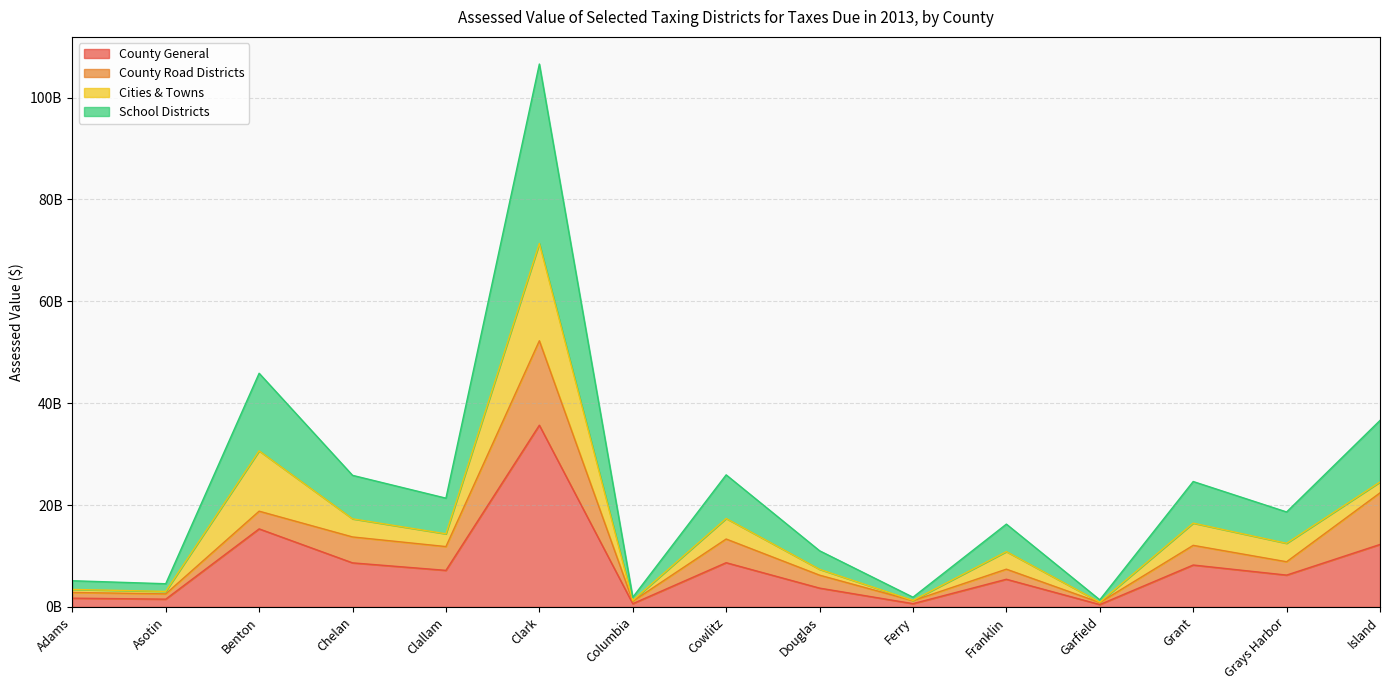

How many categories are shown in the chart?

15